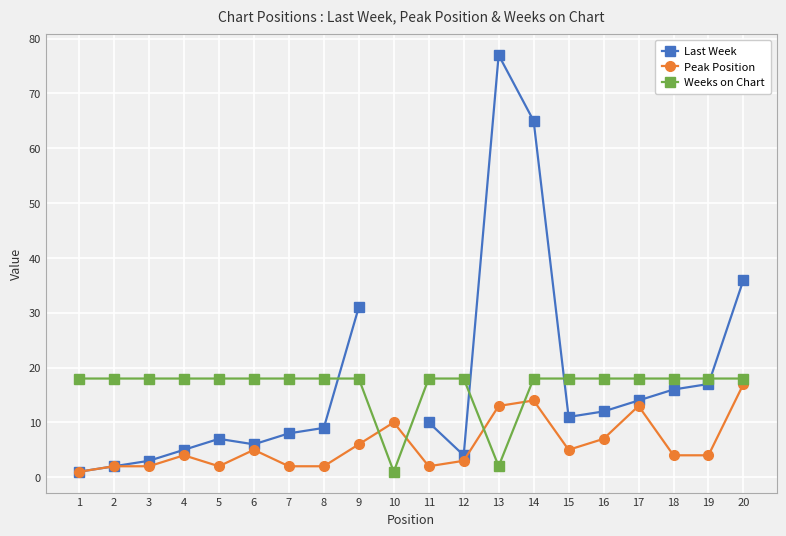

Between which two adjacent categories do Weeks on Chart and Peak Position first intersect?

9 and 10